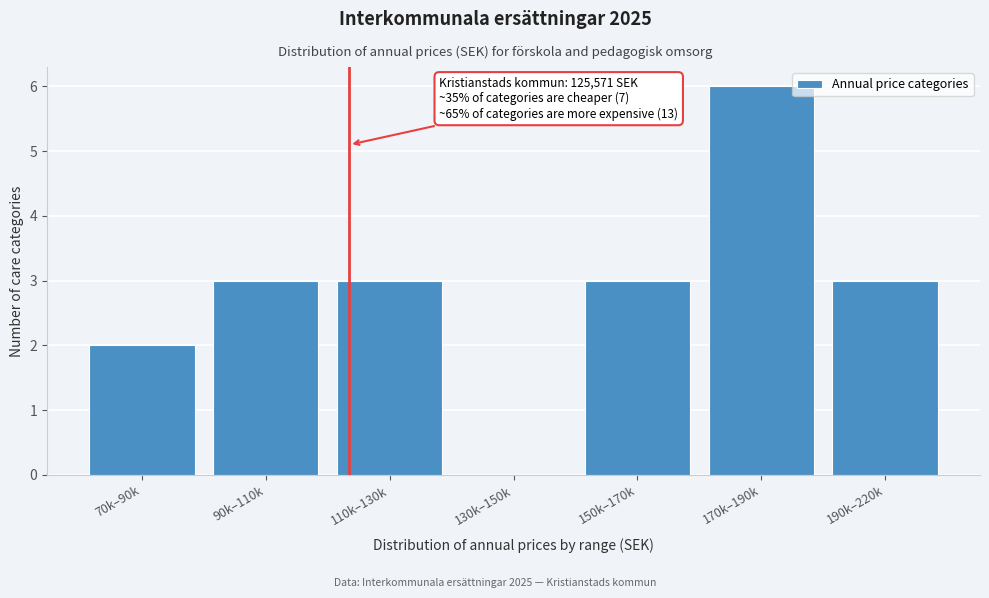

Reading left to right, extract all data points from this chart.

70k–90k=2	90k–110k=3	110k–130k=3	130k–150k=0	150k–170k=3	170k–190k=6	190k–220k=3